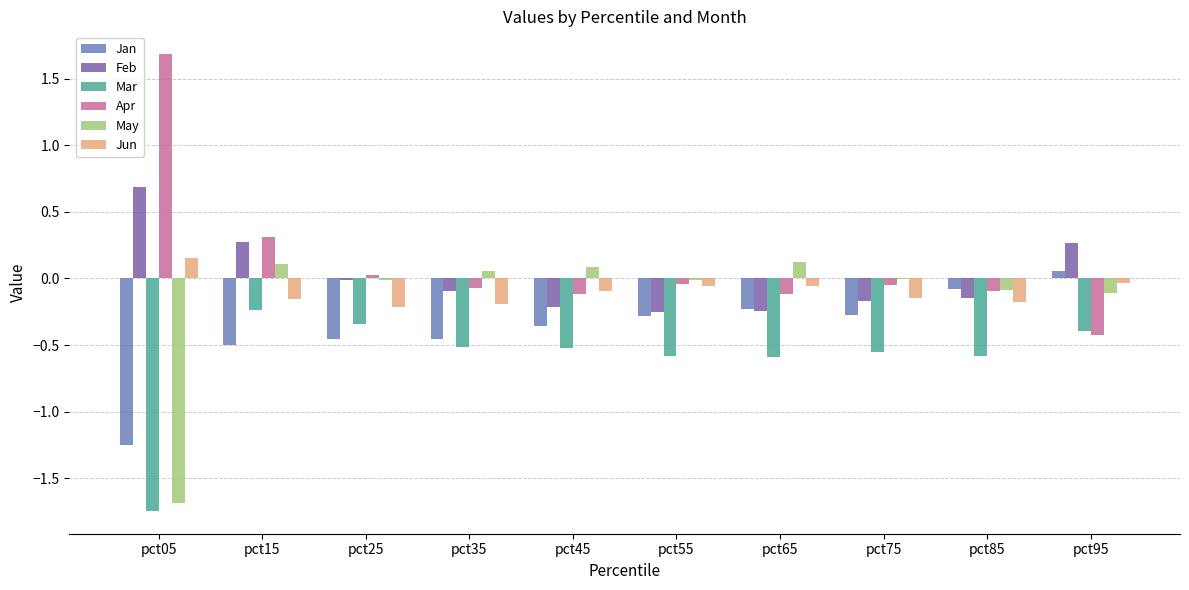

What is the maximum value shown in the chart?

1.7